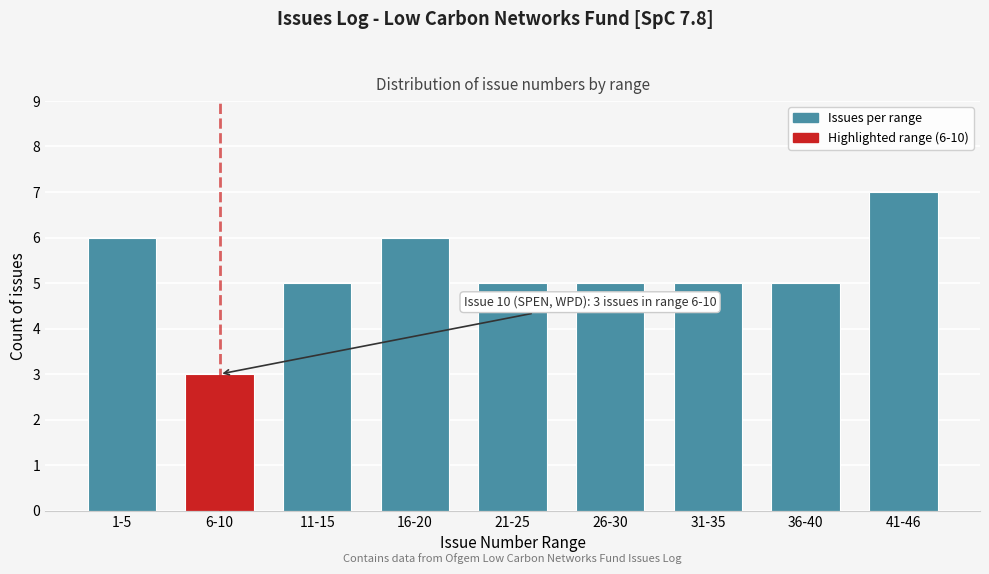

Reading left to right, list all the values displayed in this chart.

6	3	5	6	5	5	5	5	7